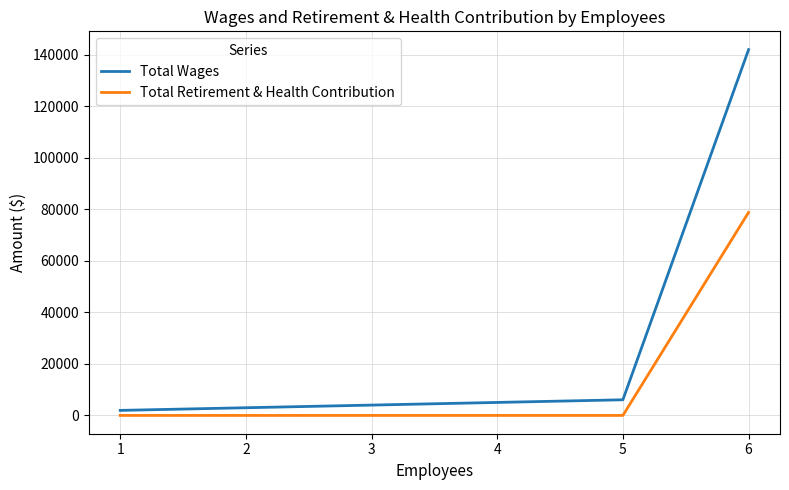

What are all the series names shown in the legend?

Total Wages, Total Retirement & Health Contribution